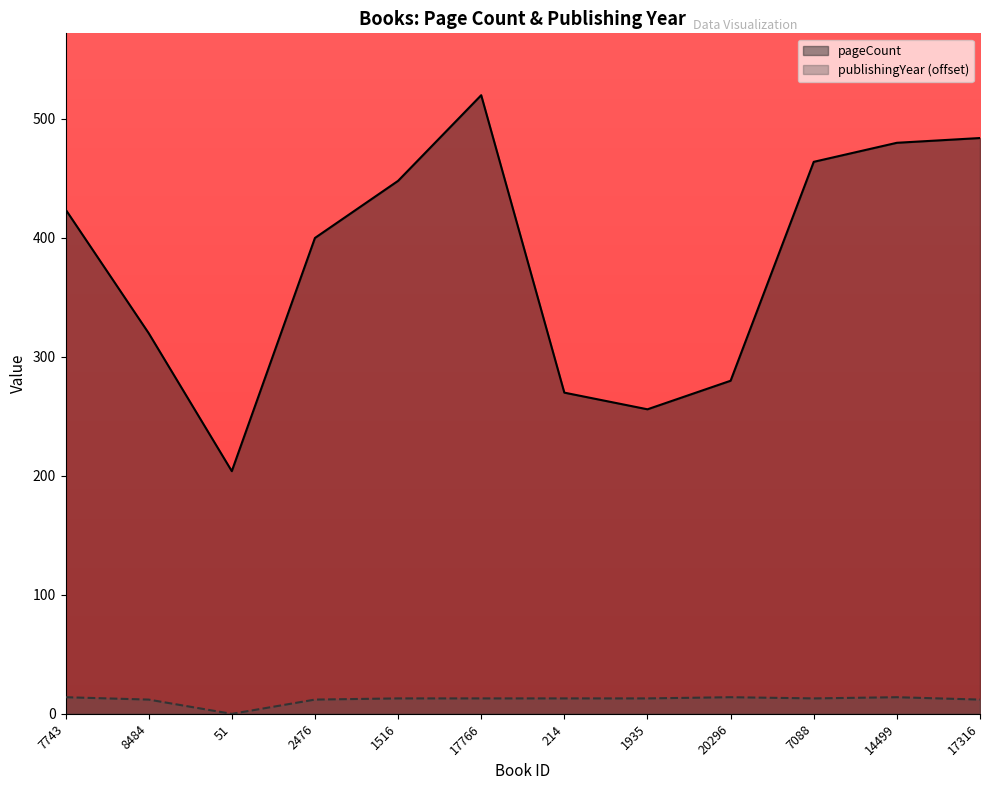

What is the difference between the maximum and minimum values in the publishingYear series?

14